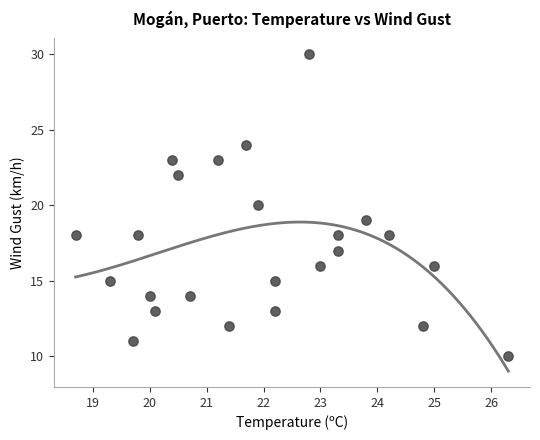

What is the range of Y values (max minus min)?

20